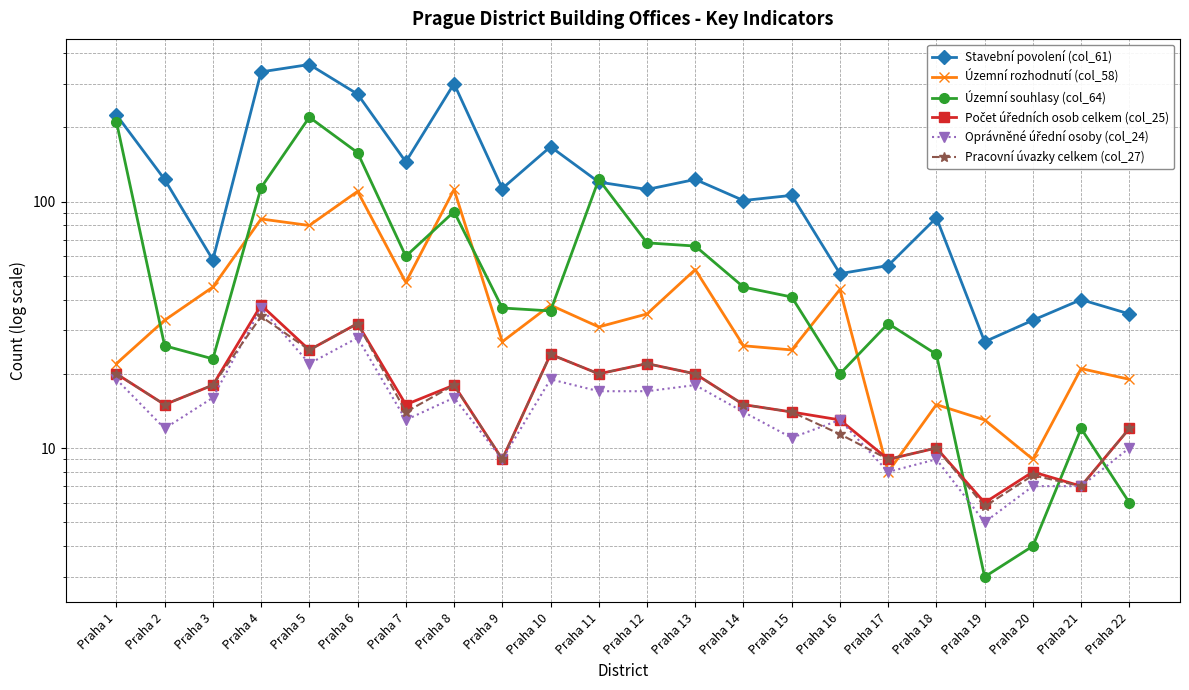

How many values in the Počet úředních osob celkem (col_25) series exceed 15?

10